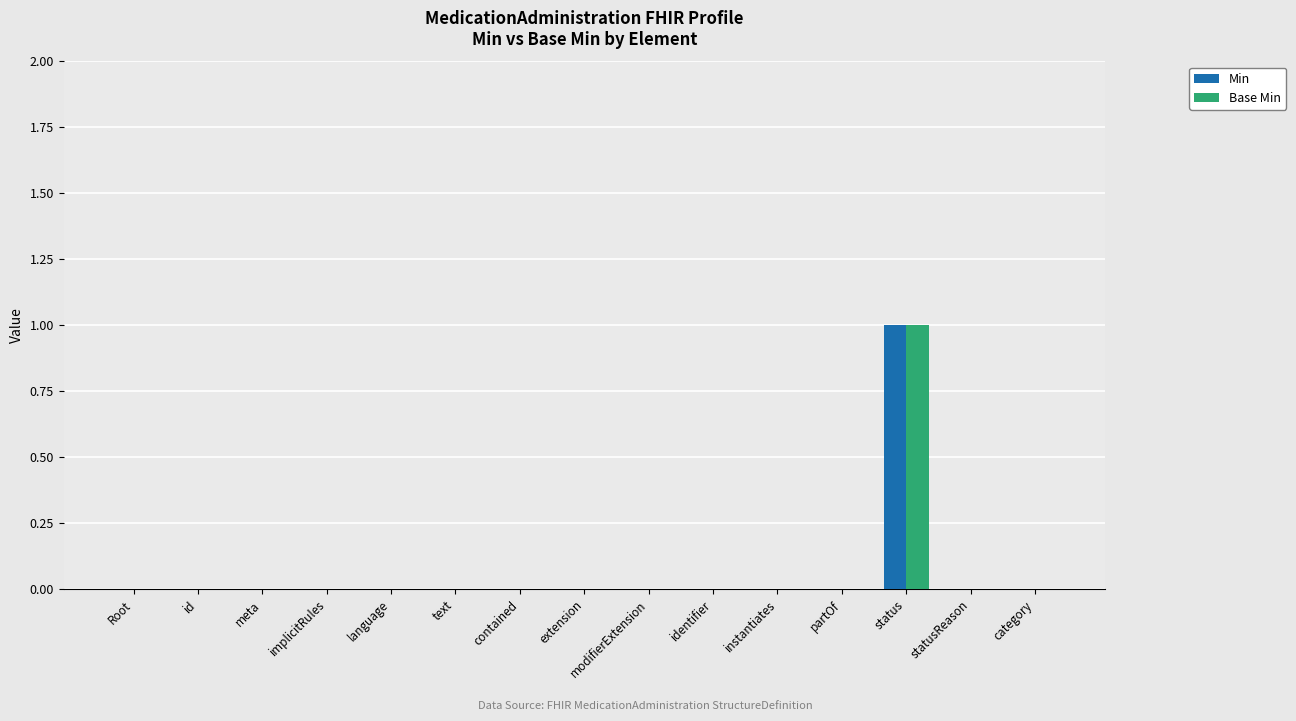

Is it true that Base Min equals 1 at modifierExtension?

False